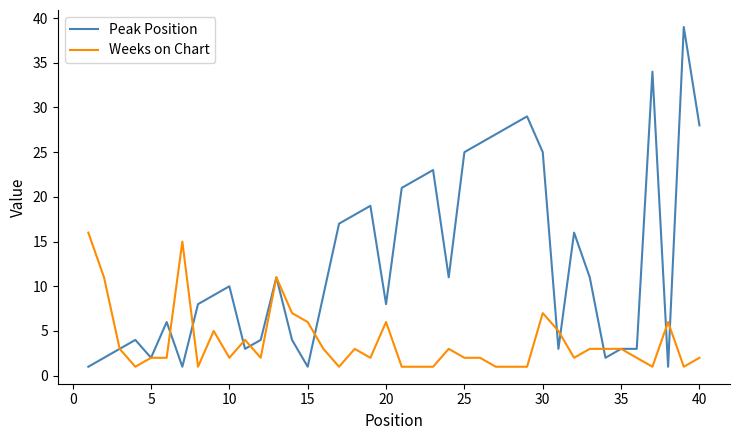

How many series are shown in this chart?

2